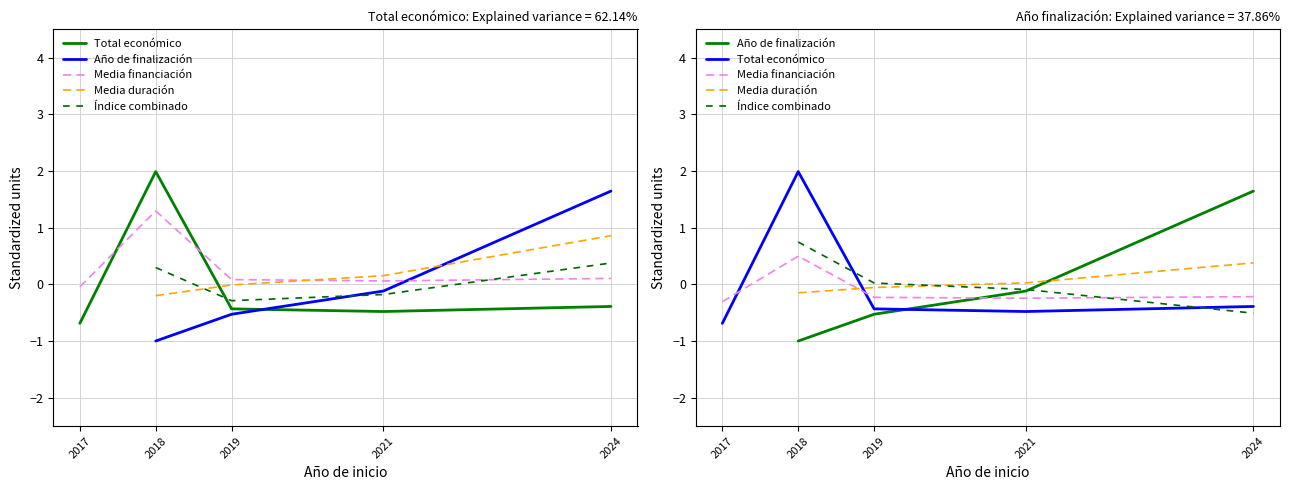

At which label does Media duración first exceed 0?

2021